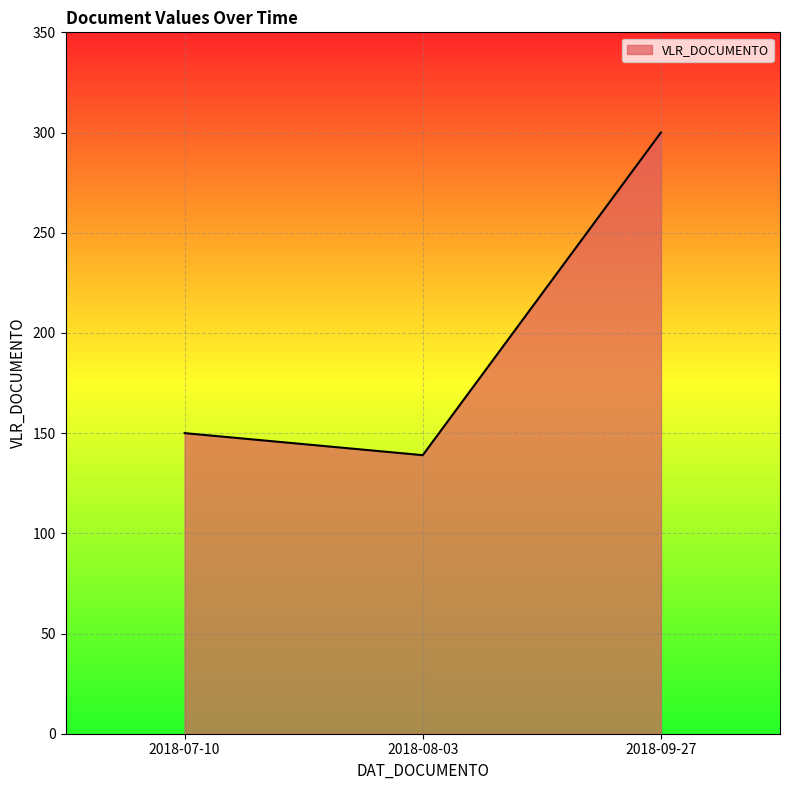

List the labels in order of value, largest first.

2018-09-27, 2018-07-10, 2018-08-03